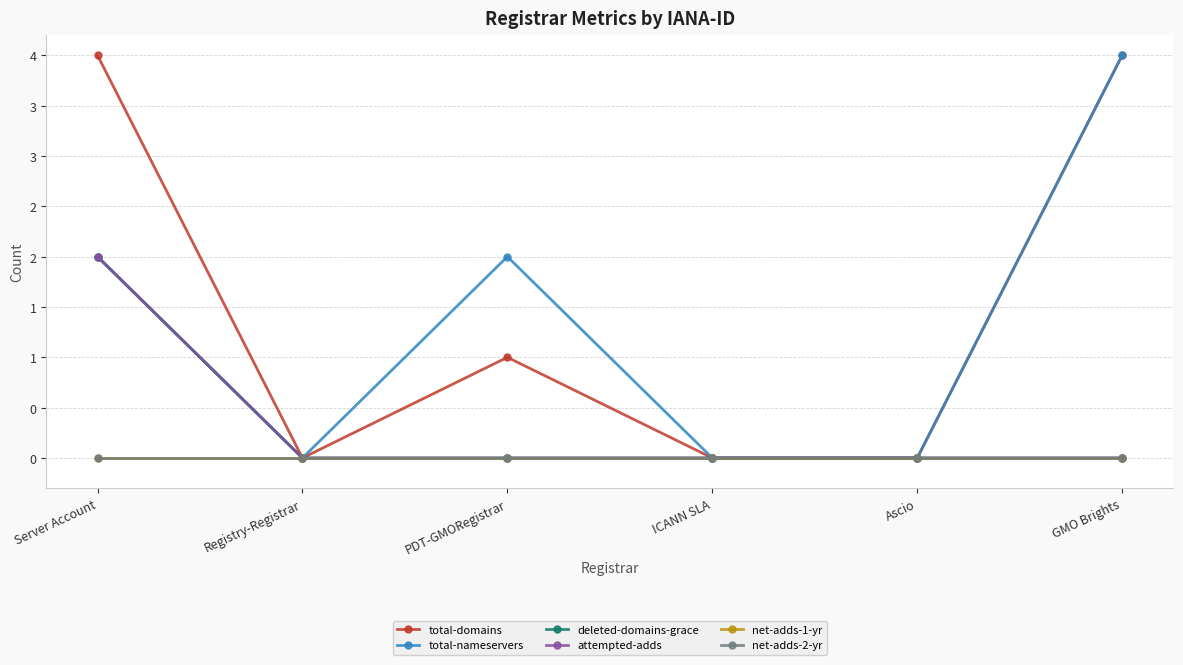

Is this an area chart (filled region under the line)?

No